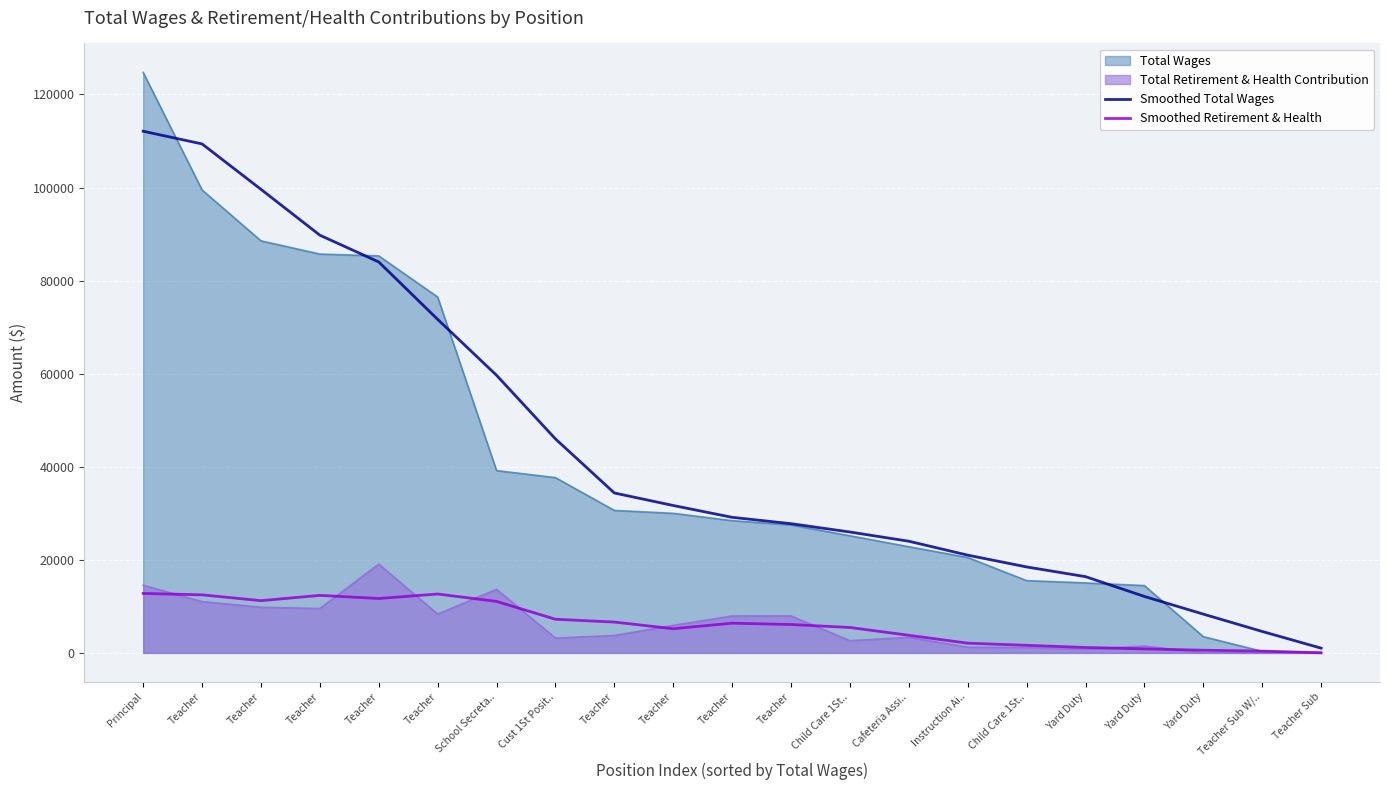

What is the difference between the Smoothed Retirement & Health values at Teacher and Teacher?

6026.5